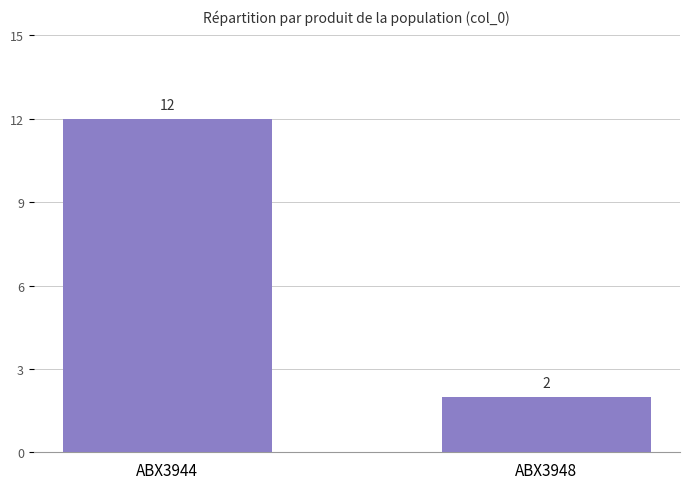

What is the difference between the maximum and minimum values?

10